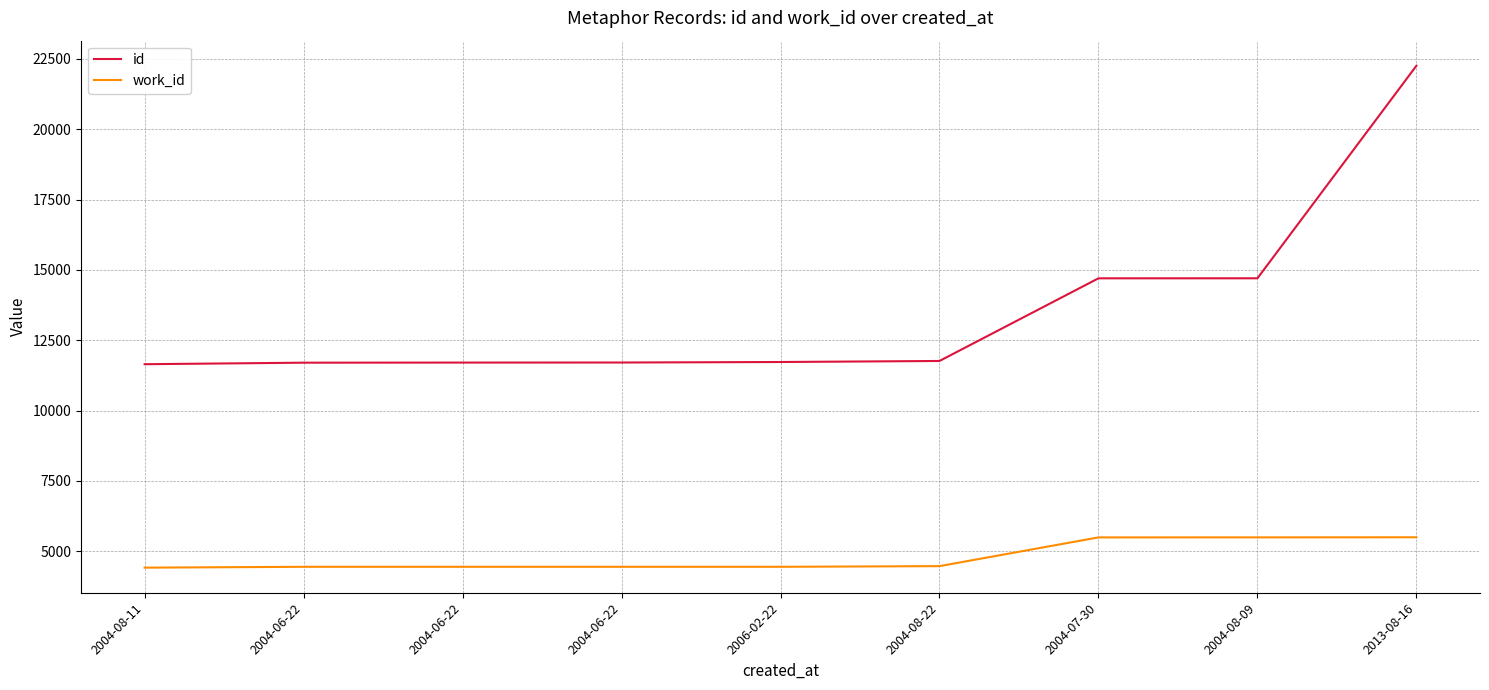

What is the label of the 8th point from the right?

2004-06-22